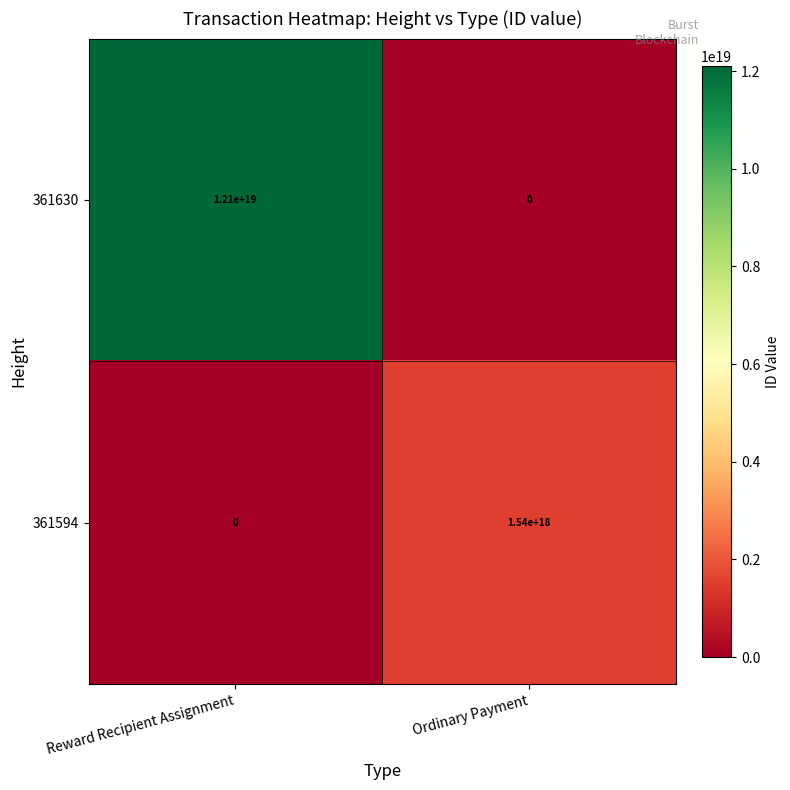

Which series has the widest spread of values?

361630